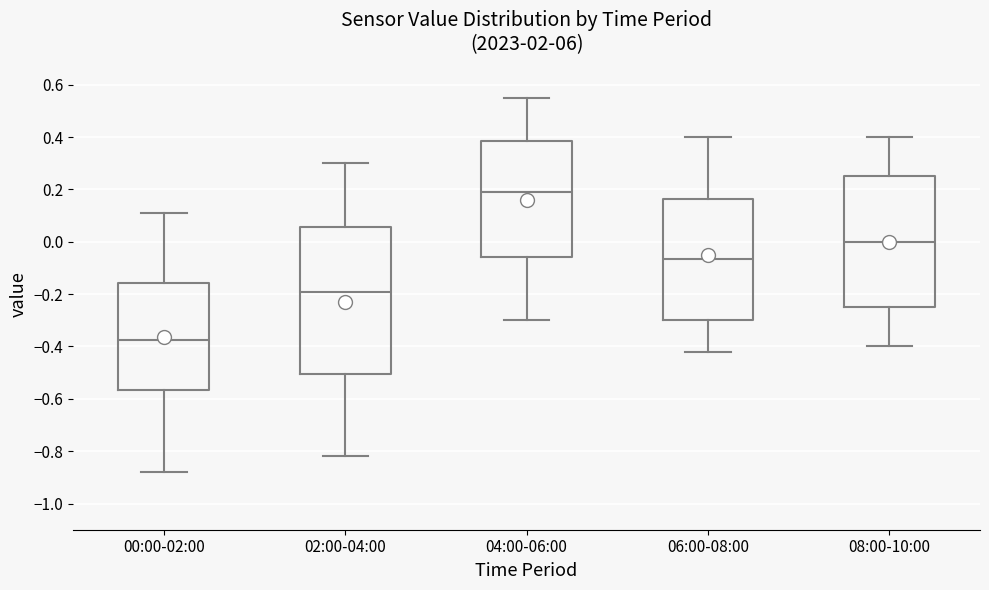

Reading left to right, transcribe this box plot: for each box, give where its median line is, the range the box spans, and where its two whiskers end, as read against the y-axis. The values are not printed on the chart, so give them approximately, as read against the axis.

00:00-02:00: median -0.38, box -0.56 to -0.16, whiskers -0.88 to 0.12
02:00-04:00: median -0.18, box -0.50 to 0.06, whiskers -0.82 to 0.30
04:00-06:00: median 0.20, box -0.06 to 0.38, whiskers -0.30 to 0.56
06:00-08:00: median -0.06, box -0.30 to 0.16, whiskers -0.42 to 0.40
08:00-10:00: median 0.00, box -0.24 to 0.26, whiskers -0.40 to 0.40